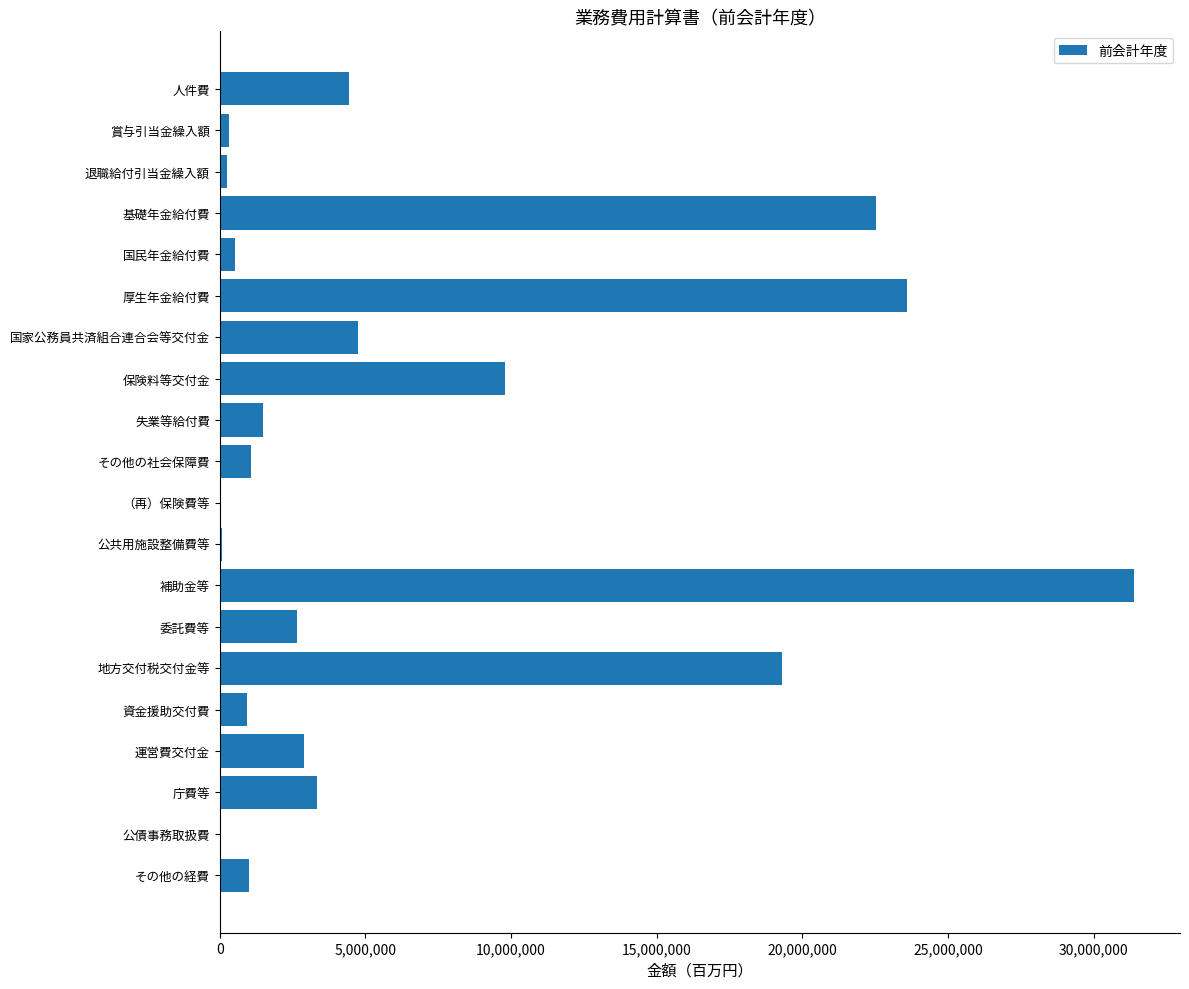

What is the maximum value shown in the chart?

31385964